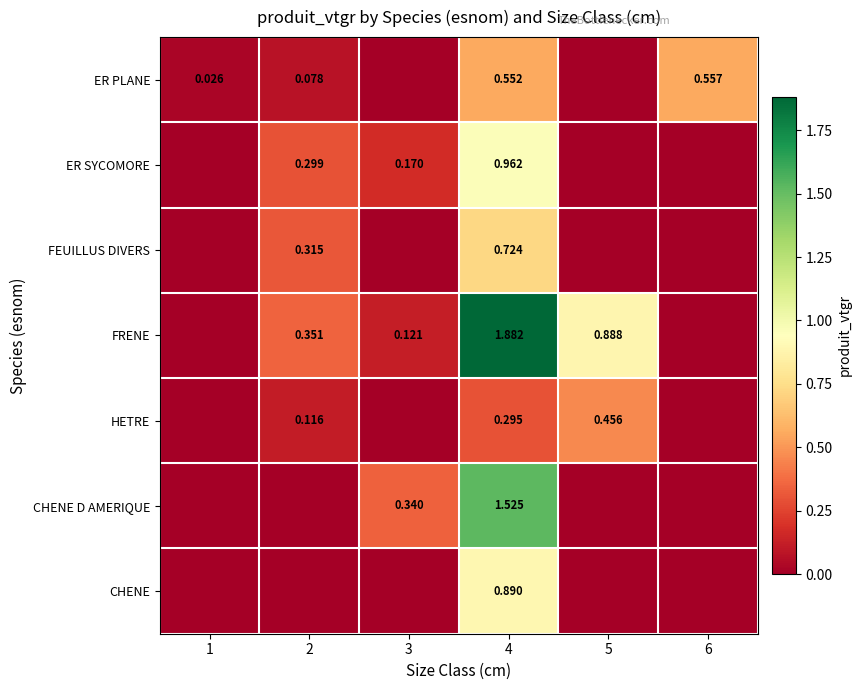

What is the greatest value displayed?

1.9